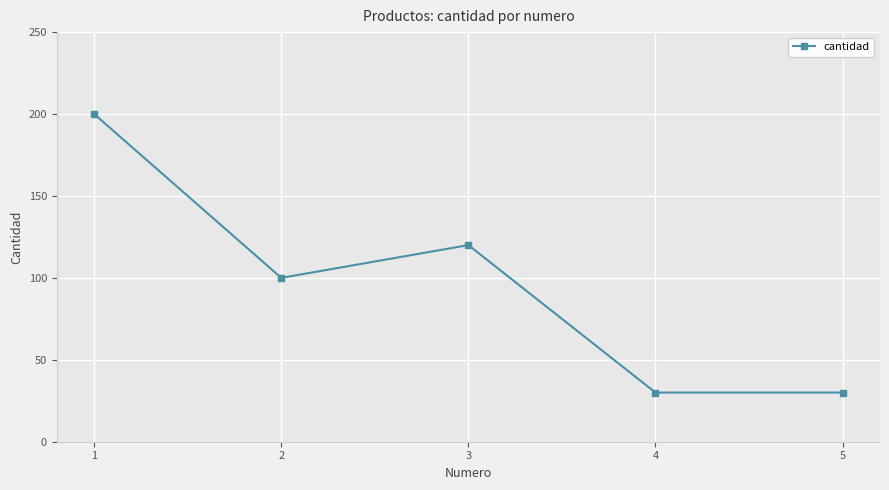

At which category does the data reach its first local valley?

2